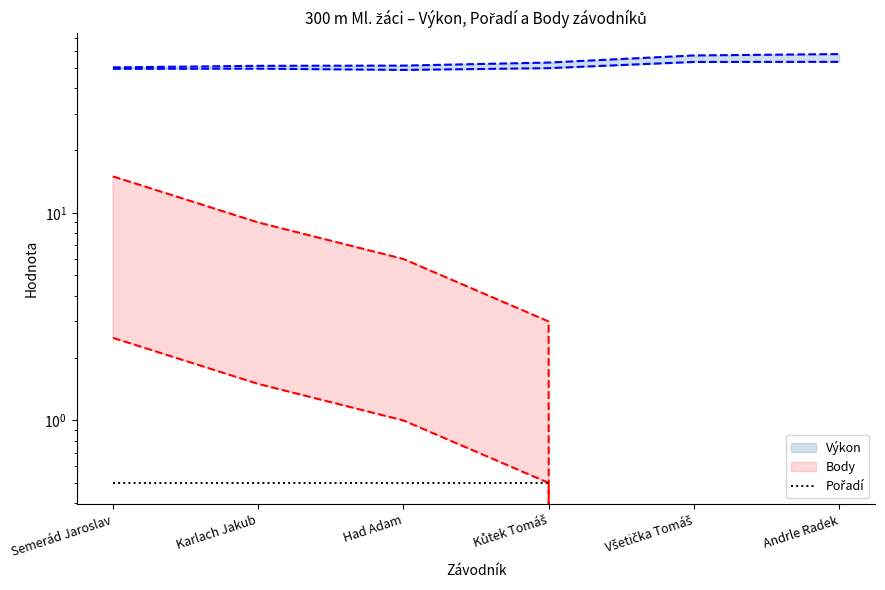

At how many categories does at least one series exceed 27?

6